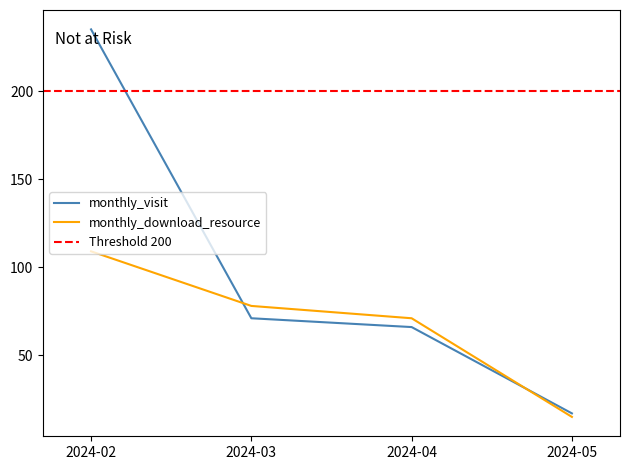

What is the lowest value of the monthly_download_resource series?

15